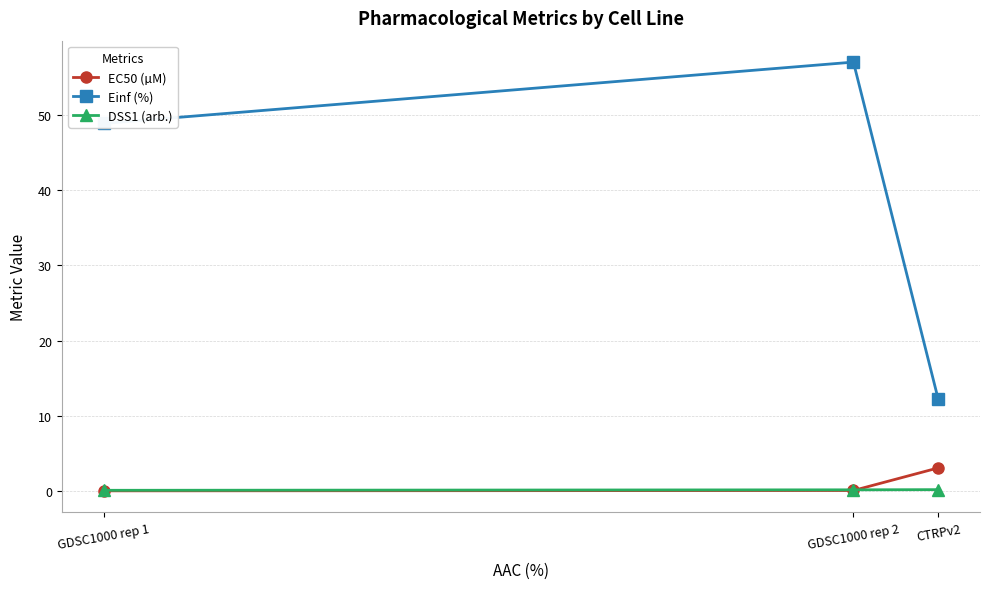

What is the approximate value of DSS1 (arb.) at GDSC1000 rep 2?

0.2